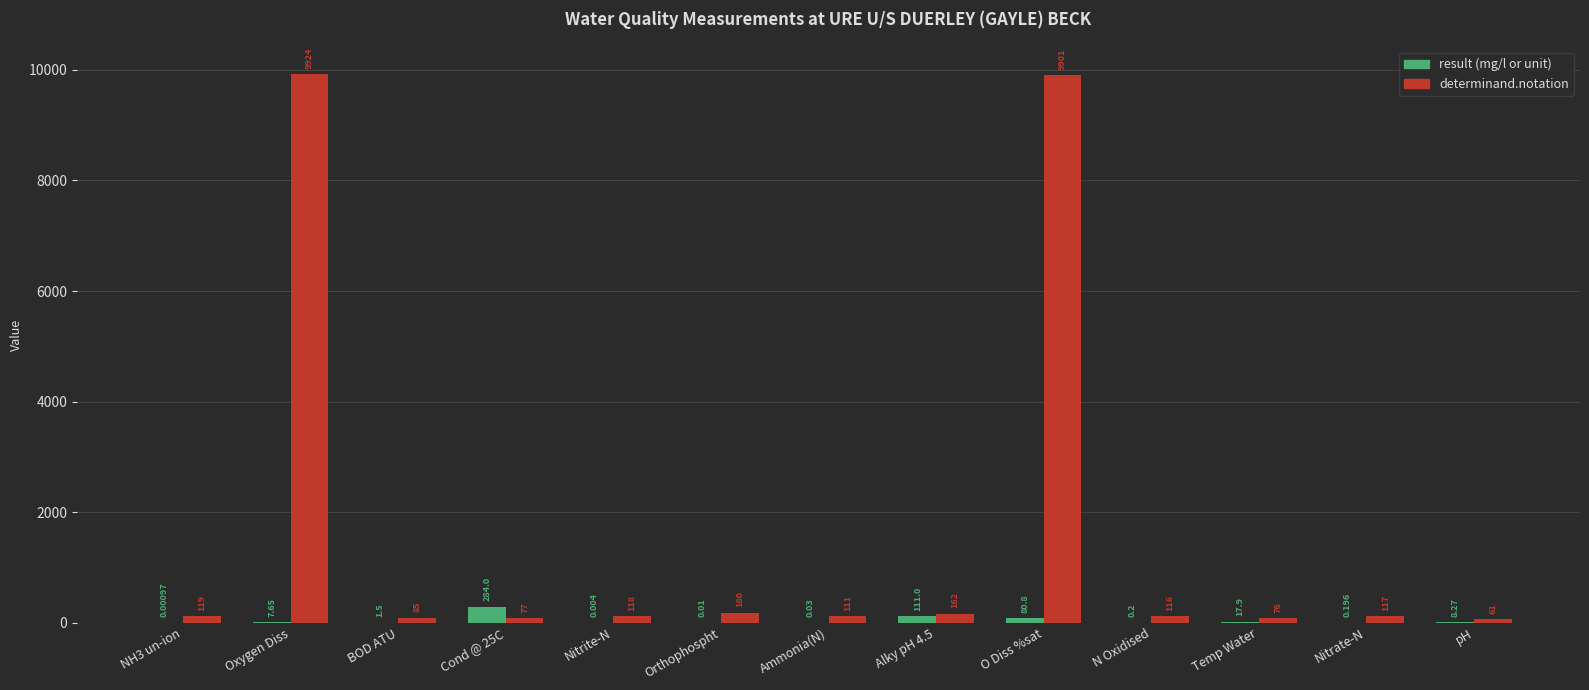

Which category has the highest value in the determinand.notation series?

Oxygen Diss